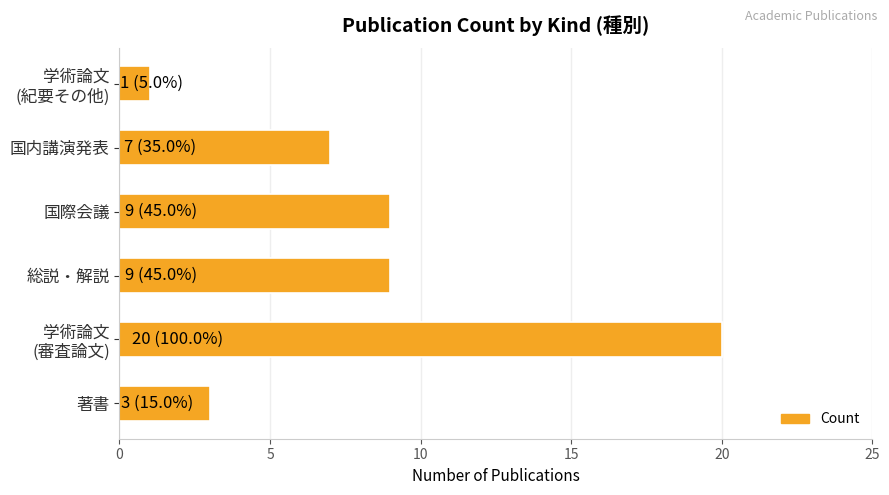

Which label corresponds to the largest value in the chart?

学術論文
(審査論文)